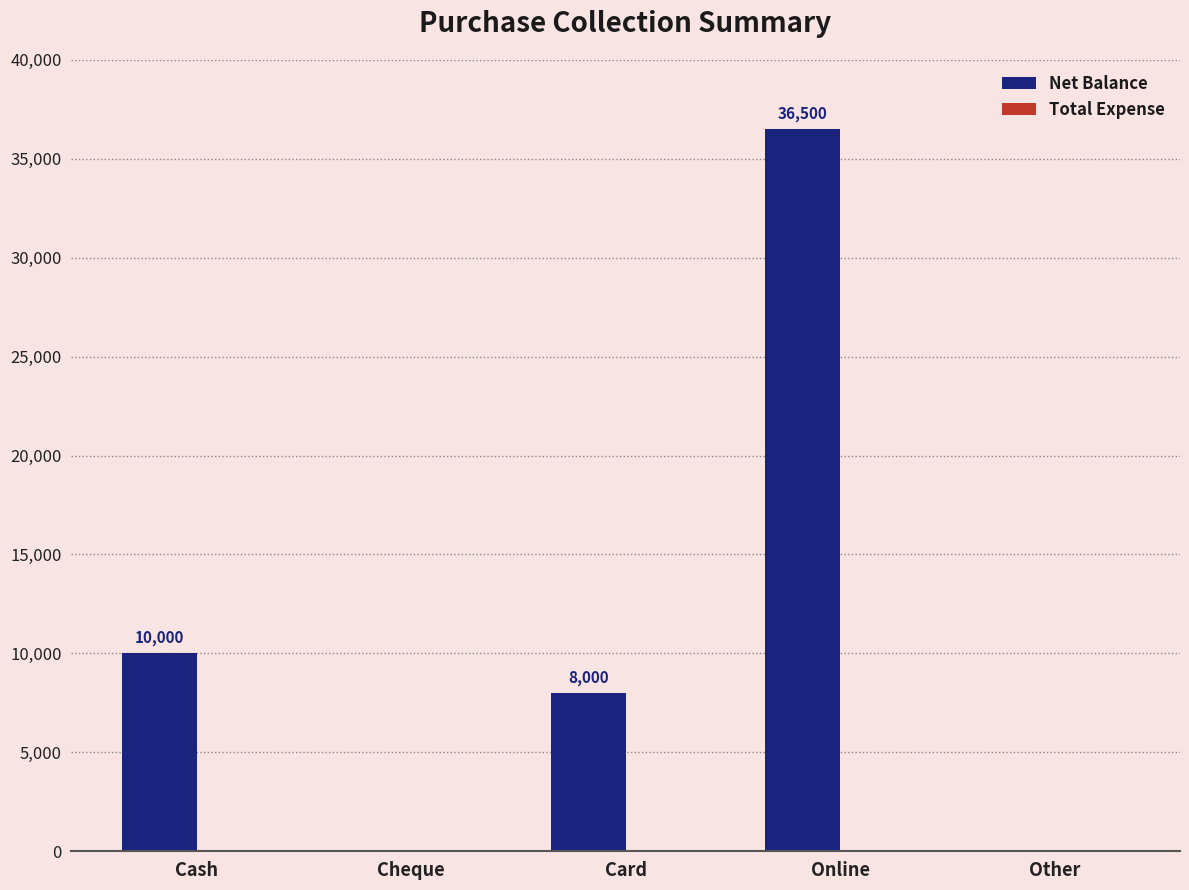

How many categories are shown in the chart?

5